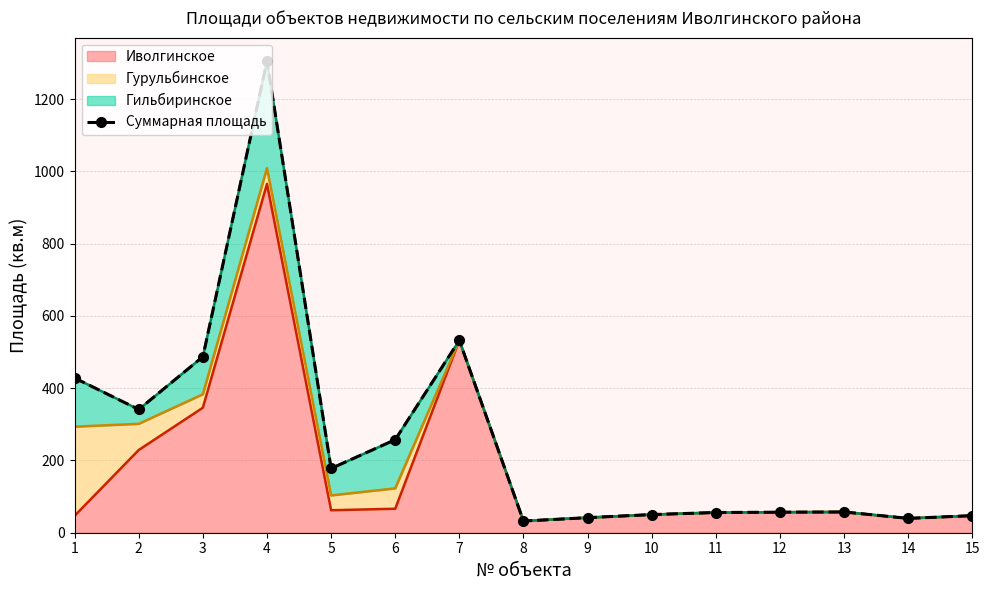

Between 1 and 14, which is larger?

1